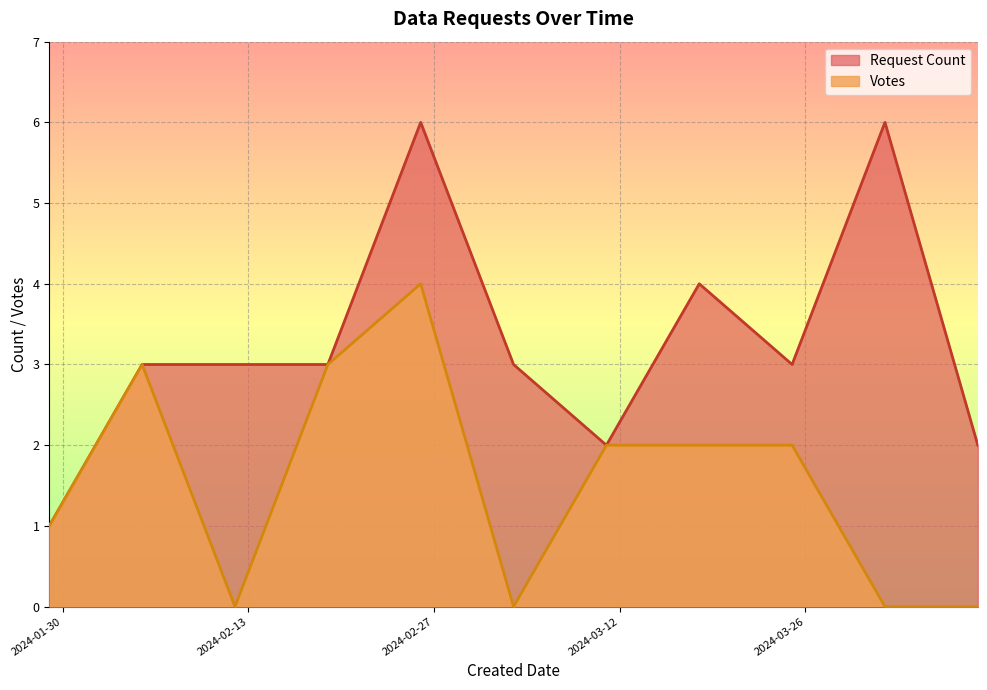

True or false: Request Count and Votes intersect in this chart.

True